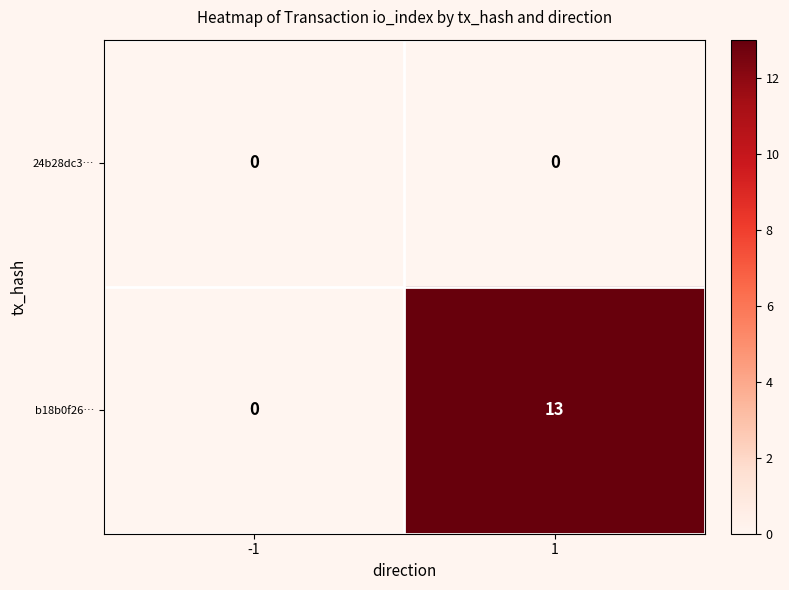

What is the difference between the maximum and minimum values in the b18b0f26… series?

13